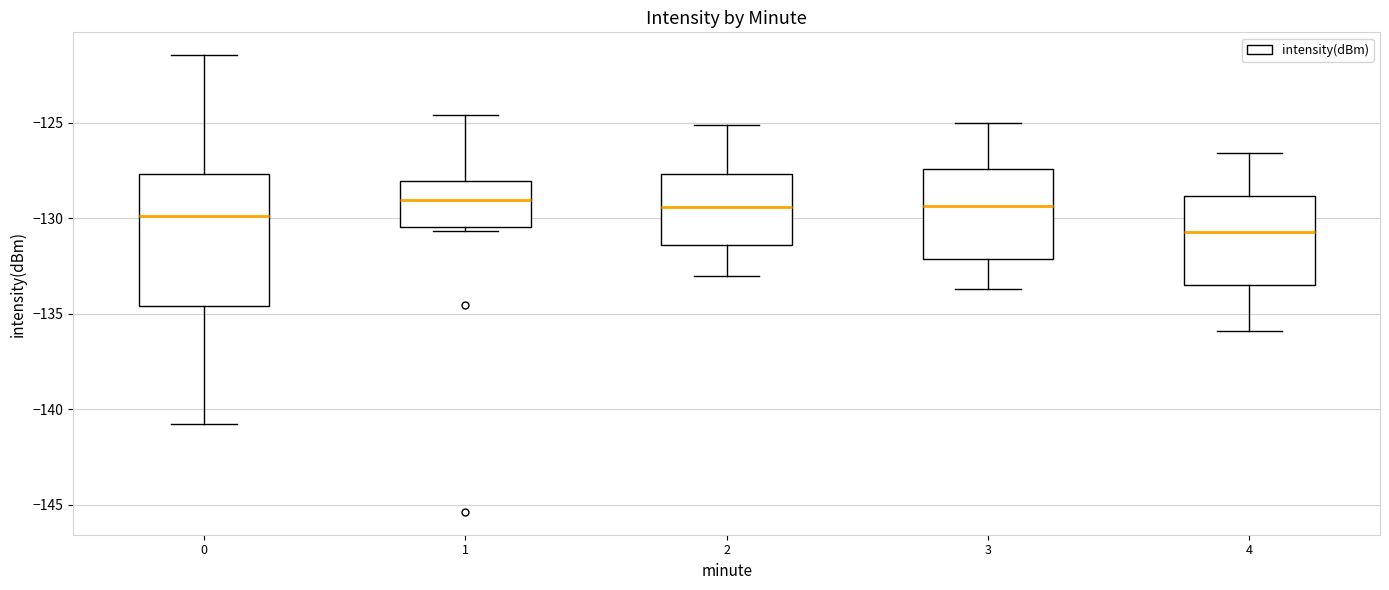

Which box has the lowest median line?

4